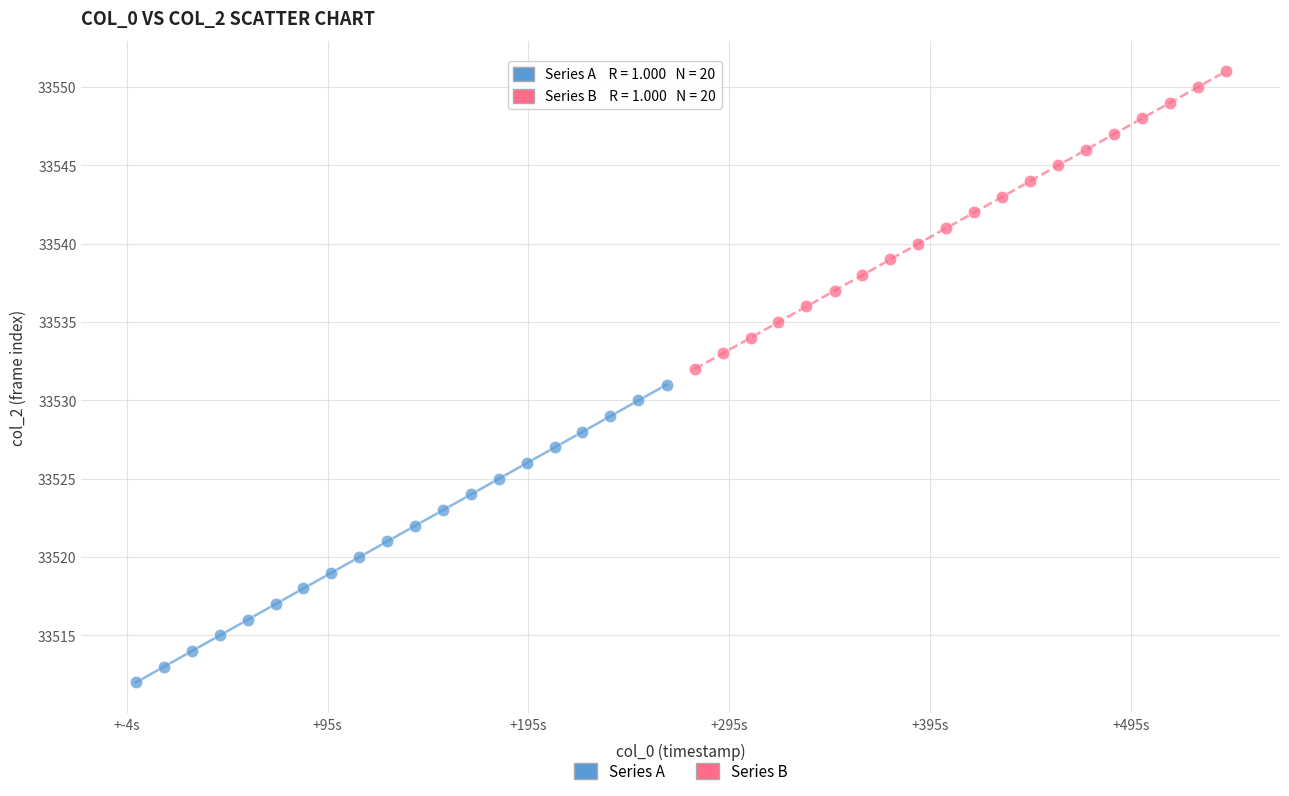

Which series reaches the minimum Y coordinate?

Series A